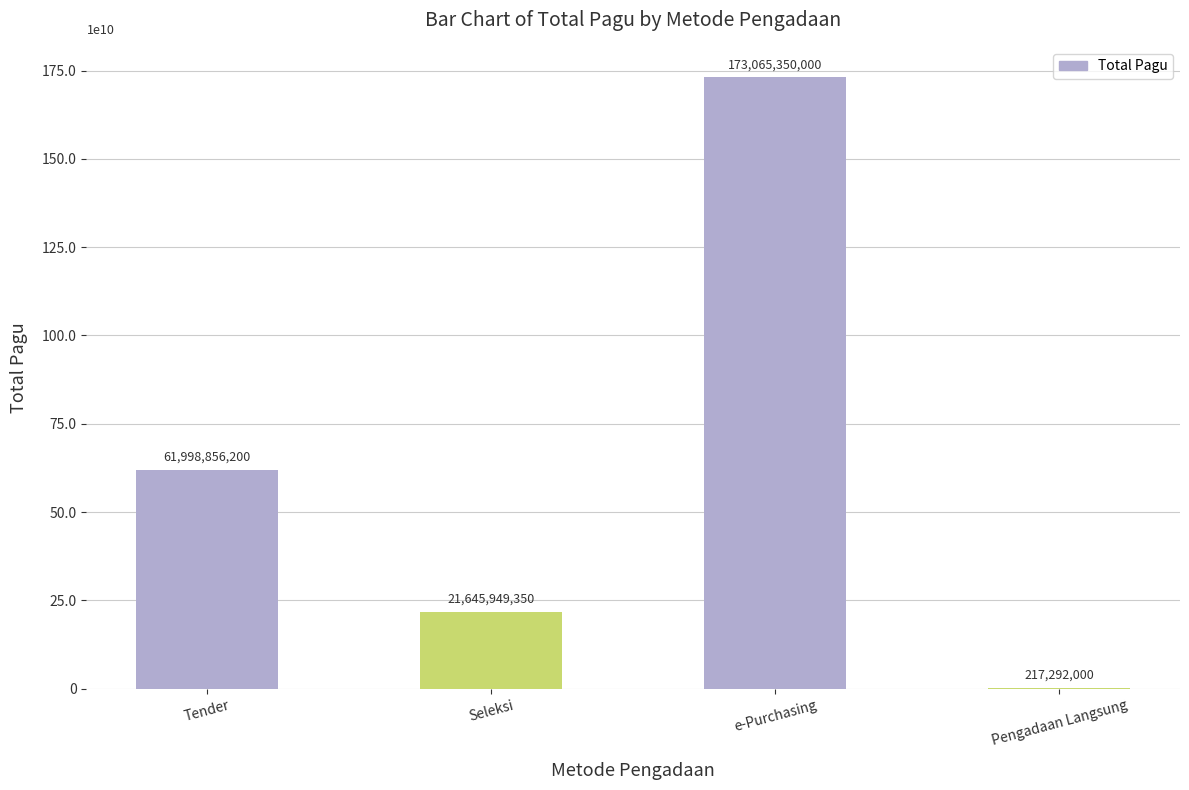

At which label is the value closest to 86641321000?

Tender